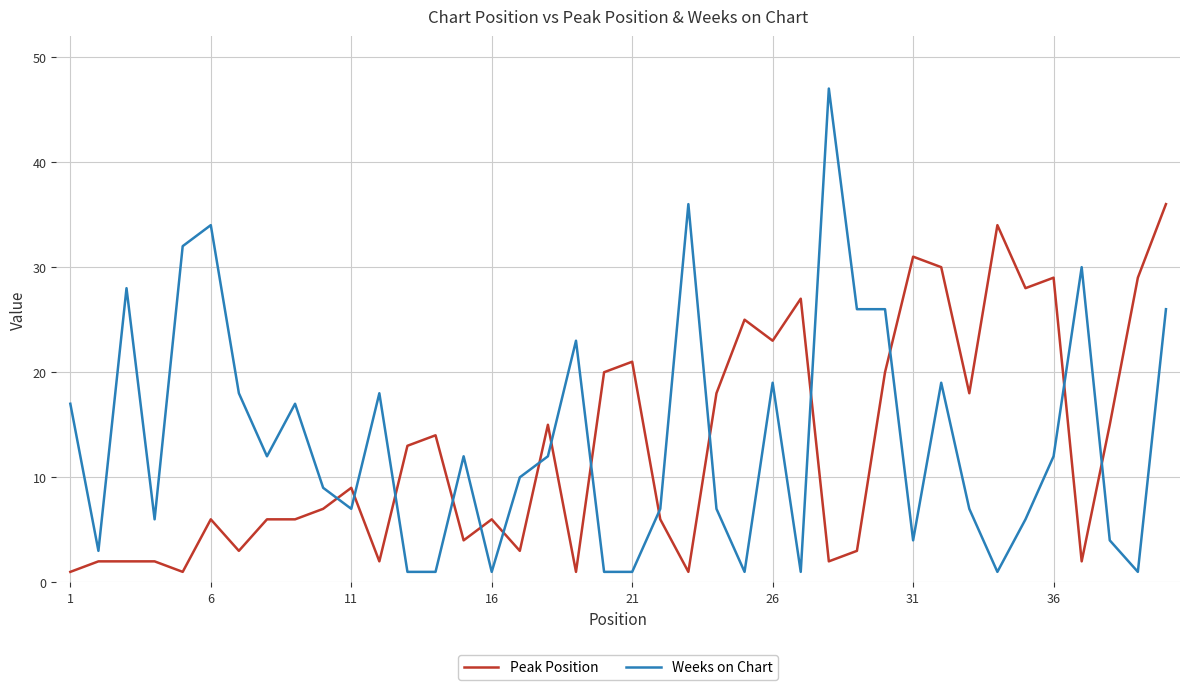

What is the maximum value shown in the chart?

47